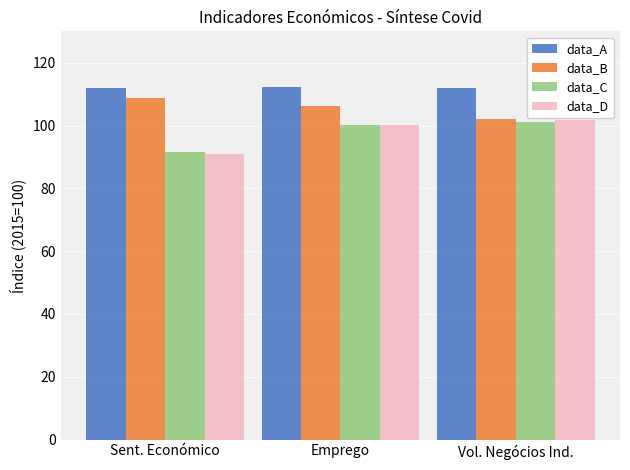

Are the bars horizontal?

No